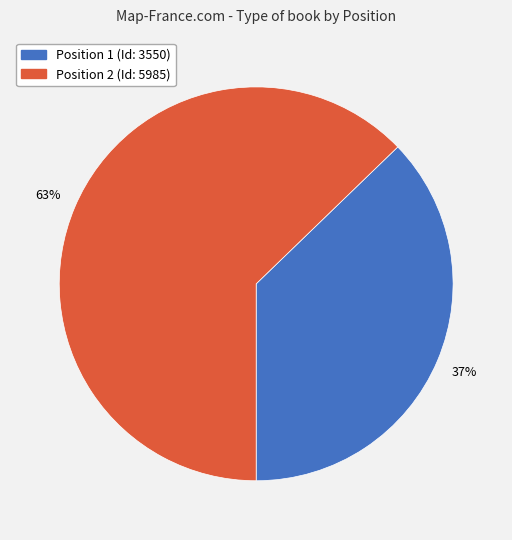

To the nearest percent, what is the difference between the largest and smallest slice percentages?

26%